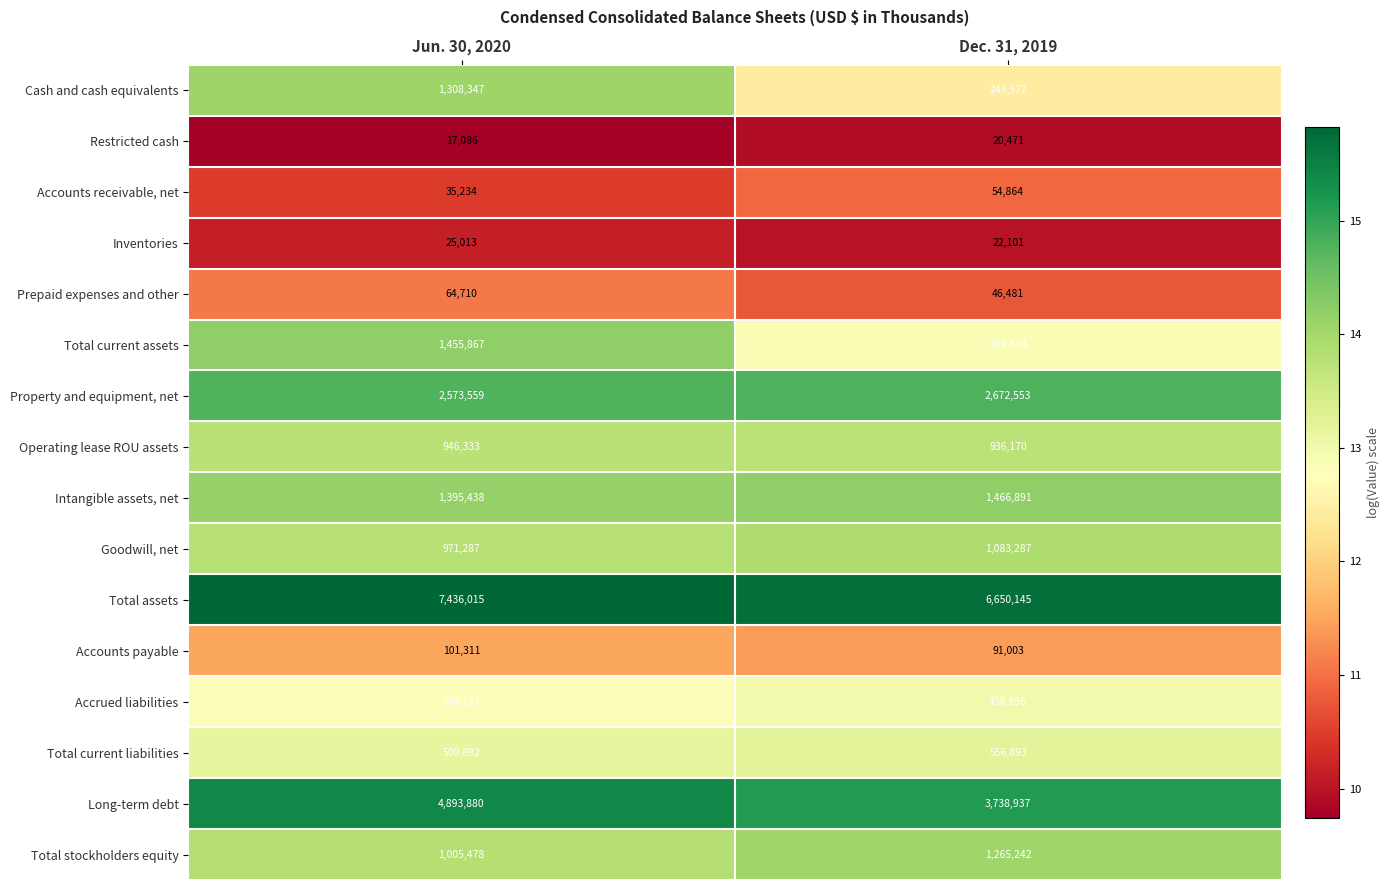

What is the total value across all series at Dec. 31, 2019?

19693405